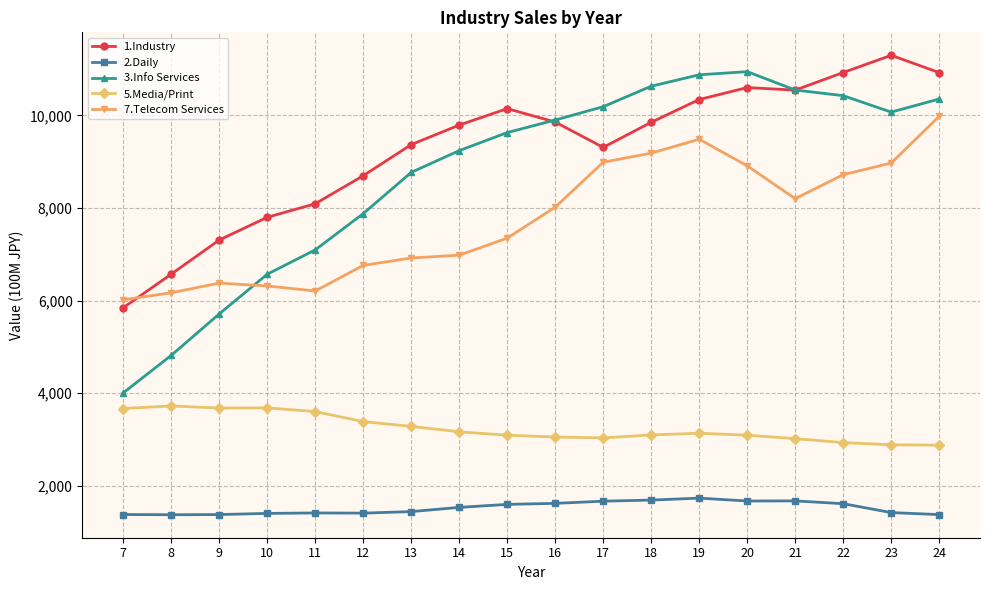

What is the total value across all series at 10?

25762